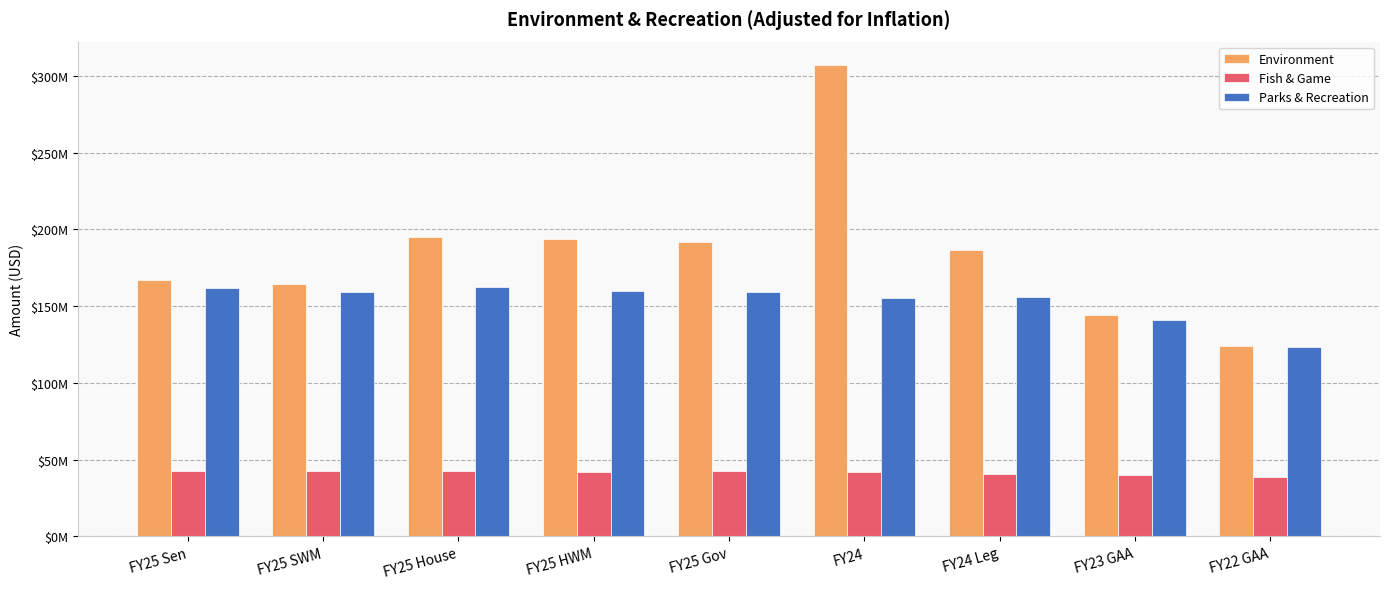

True or false: Fish & Game has a value of 18387300 at FY23 GAA.

False